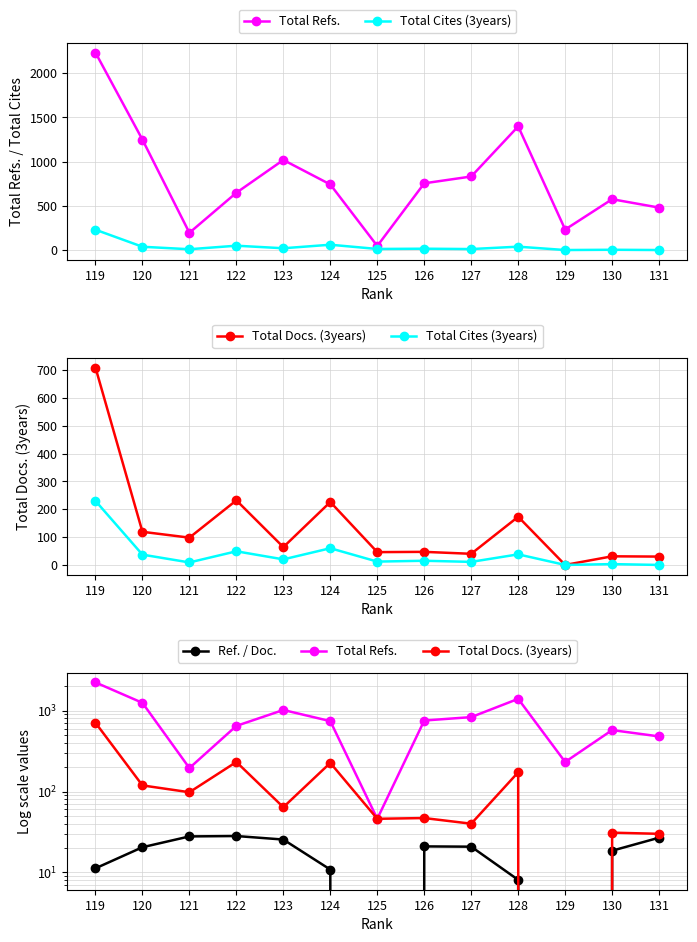

True or false: Total Docs. (3years) and Total Refs. intersect in this chart.

False